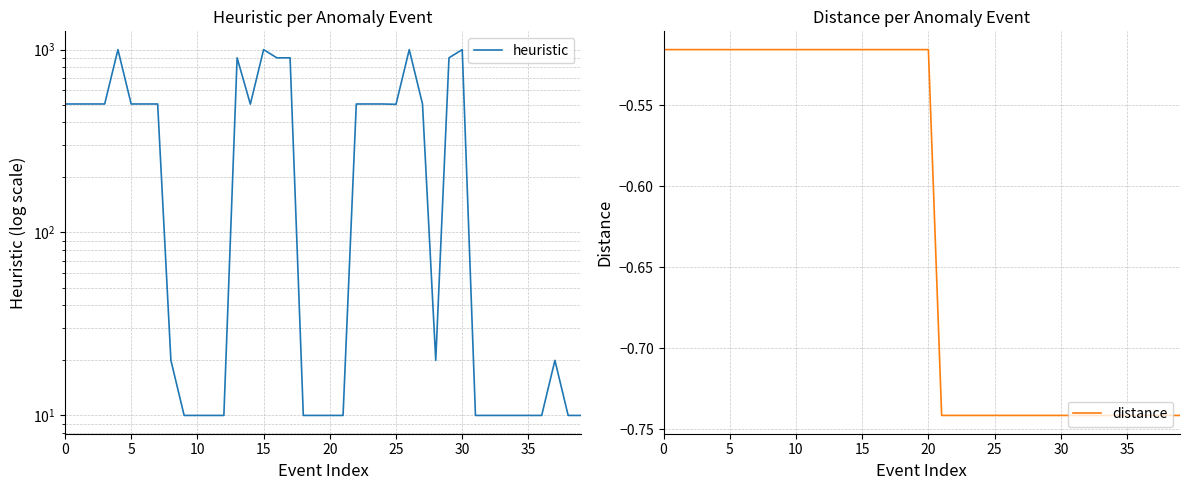

Is it true that heuristic equals 10.0 at 34?

True